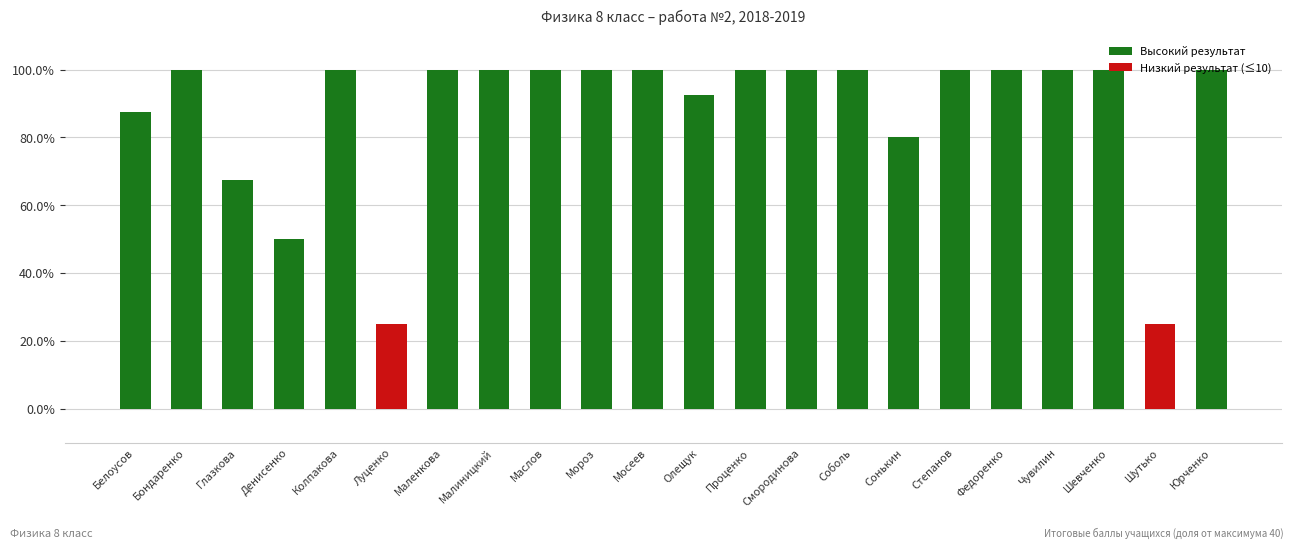

What is the difference between the second highest and second lowest values?

0.8